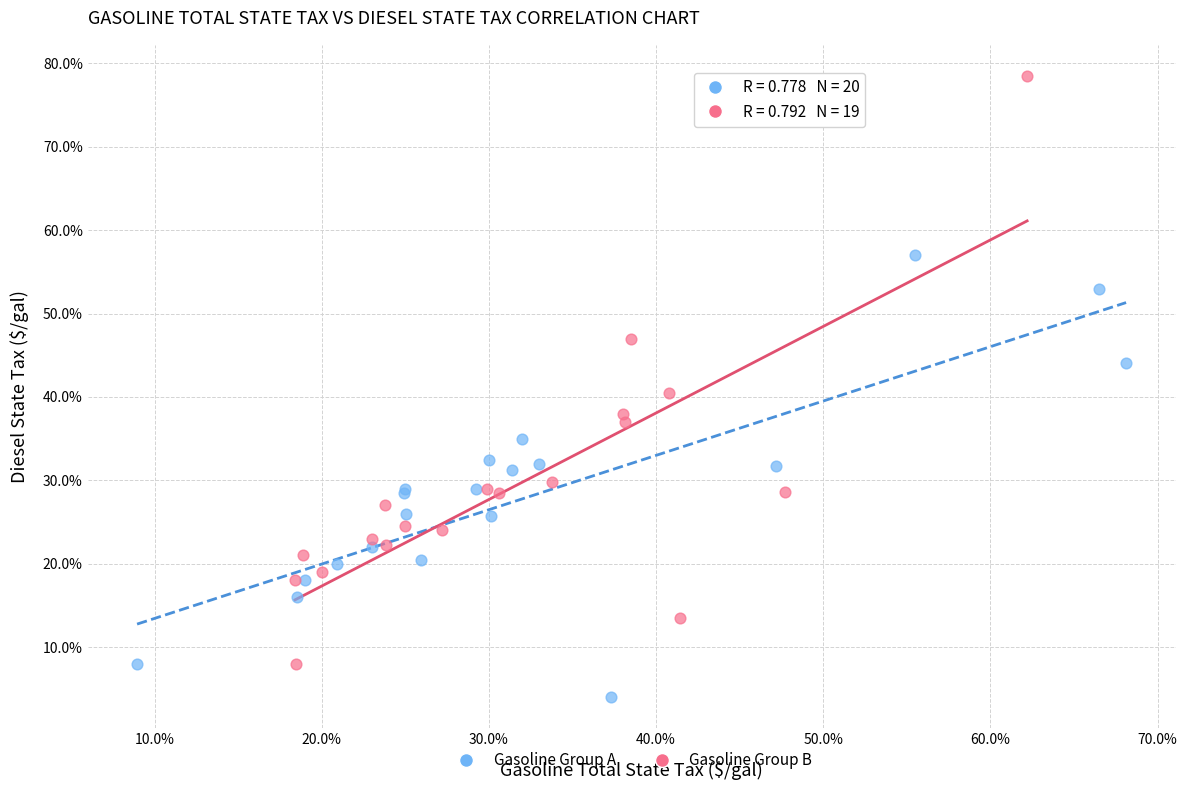

Which series has the largest Y range (max minus min)?

Gasoline Group B